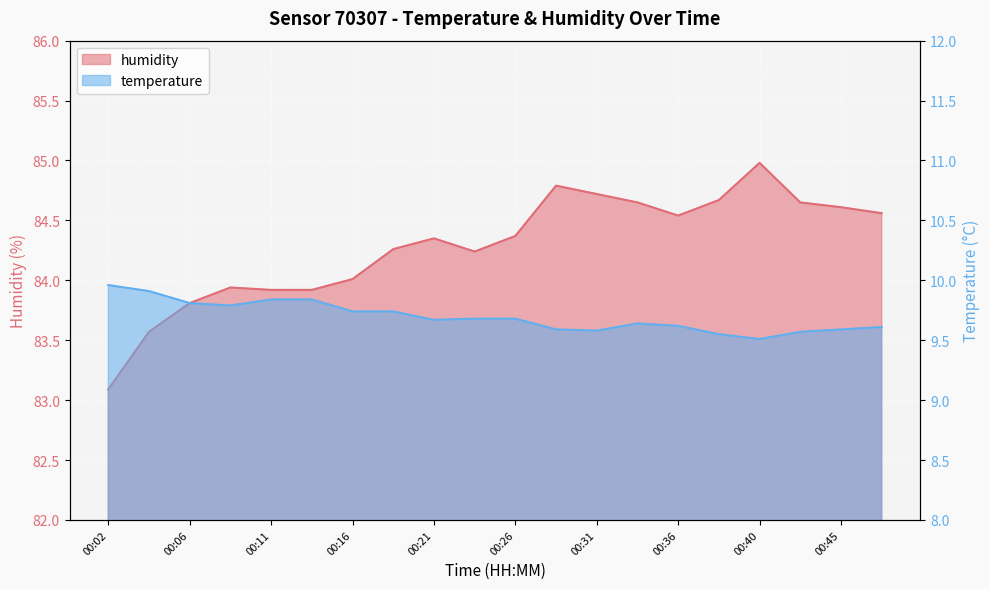

Which series has the largest range (max minus min)?

humidity